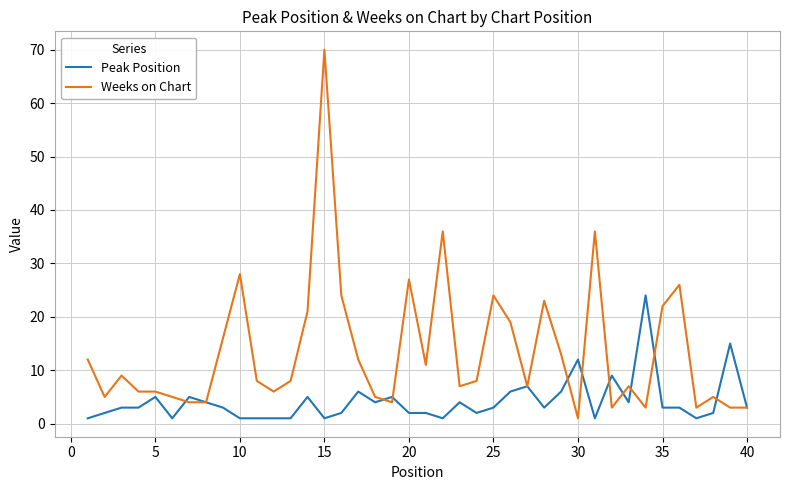

List the series in order of their peak value, lowest first.

Peak Position, Weeks on Chart